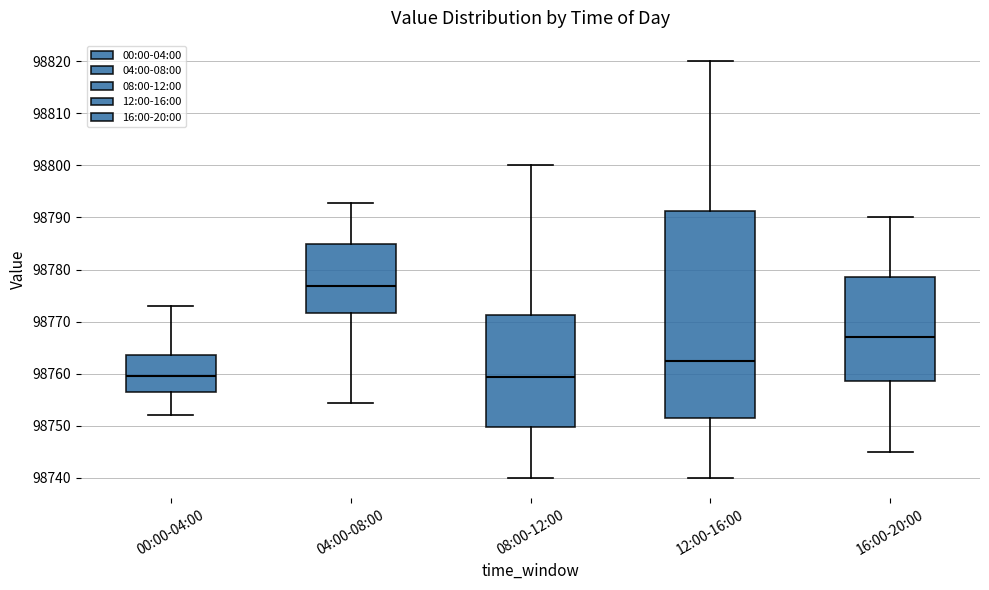

Reading left to right, read every box against the y-axis: the position of its median line, the range the box covers, and the ends of its whiskers. The values are not printed on the chart, so give them approximately, as read against the axis.

00:00-04:00: median 98759, box 98757 to 98764, whiskers 98752 to 98773
04:00-08:00: median 98777, box 98772 to 98785, whiskers 98754 to 98793
08:00-12:00: median 98759, box 98750 to 98771, whiskers 98740 to 98800
12:00-16:00: median 98763, box 98752 to 98791, whiskers 98740 to 98820
16:00-20:00: median 98767, box 98759 to 98779, whiskers 98745 to 98790